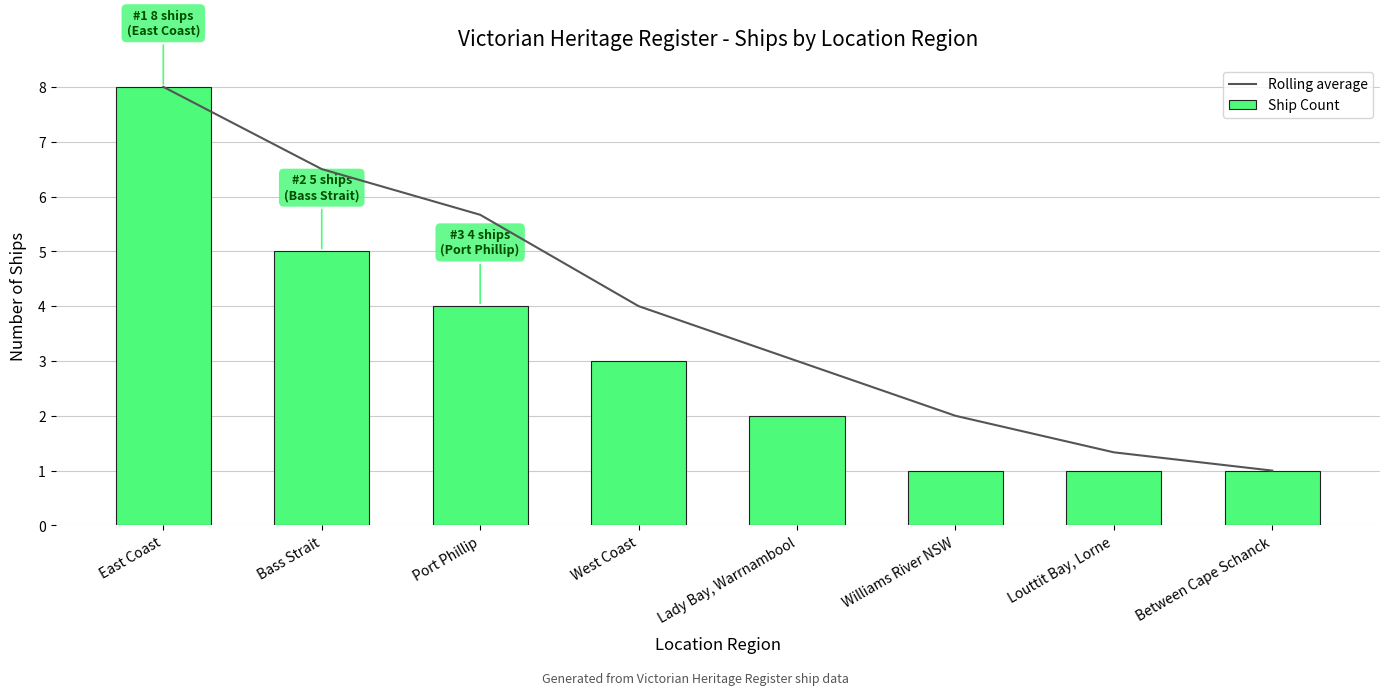

The value of Ship Count at Port Phillip is 4.0. True or false?

True